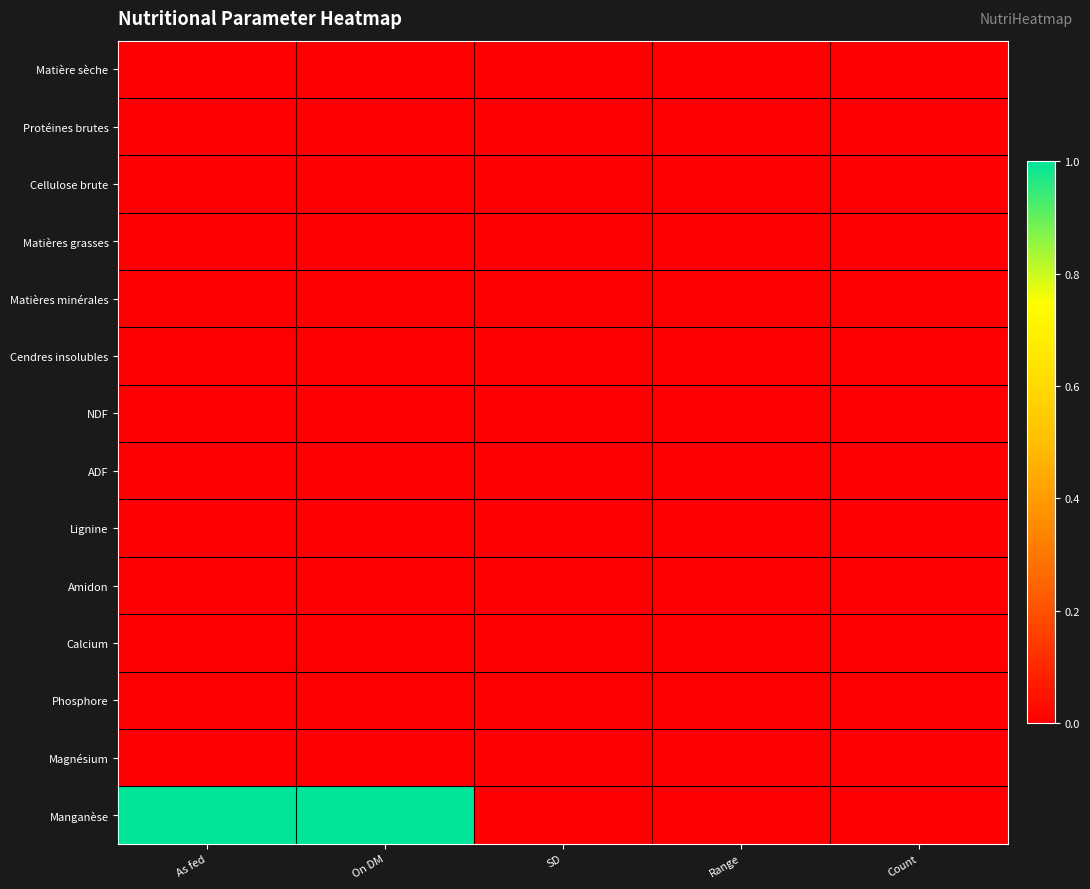

Rank the series at SD from highest to lowest value.

Matière sèche, Protéines brutes, Cellulose brute, Matières grasses, Matières minérales, Cendres insolubles, NDF, ADF, Lignine, Amidon, Calcium, Phosphore, Magnésium, Manganèse